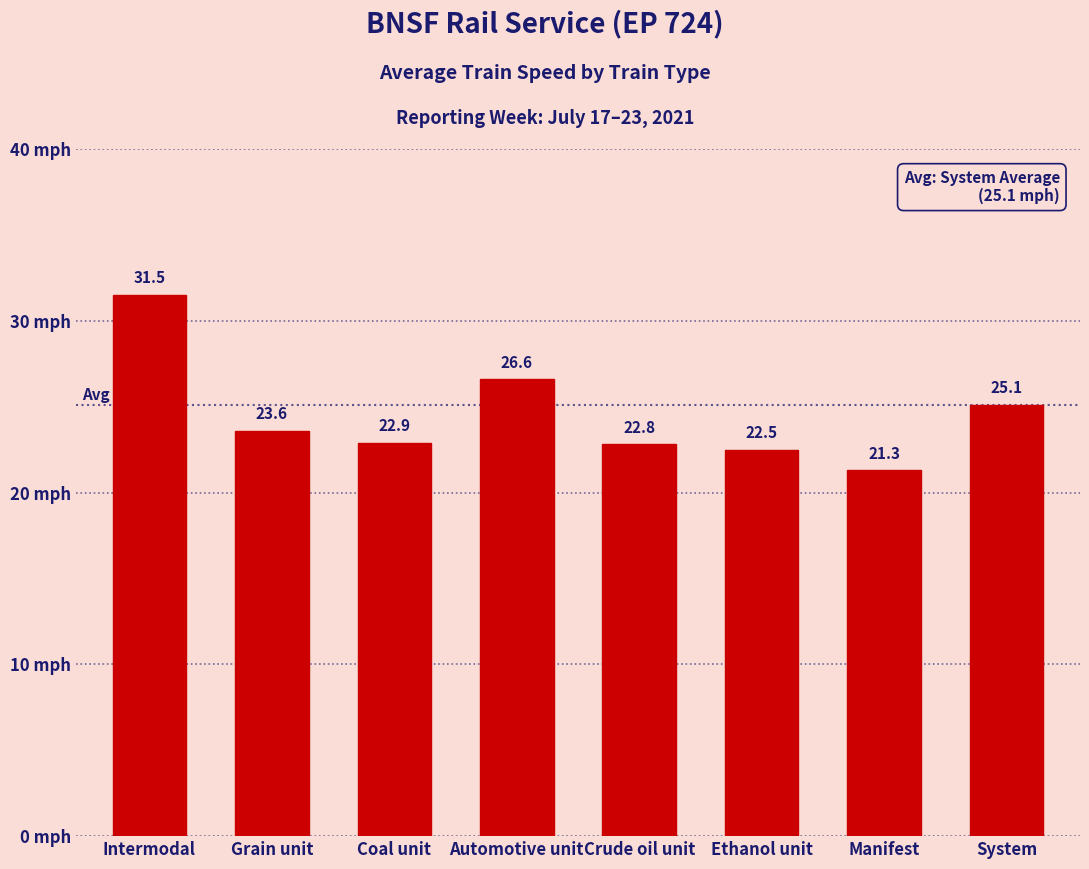

Reading right to left, transcribe all the data shown in this chart.

25.1	21.3	22.5	22.8	26.6	22.9	23.6	31.5